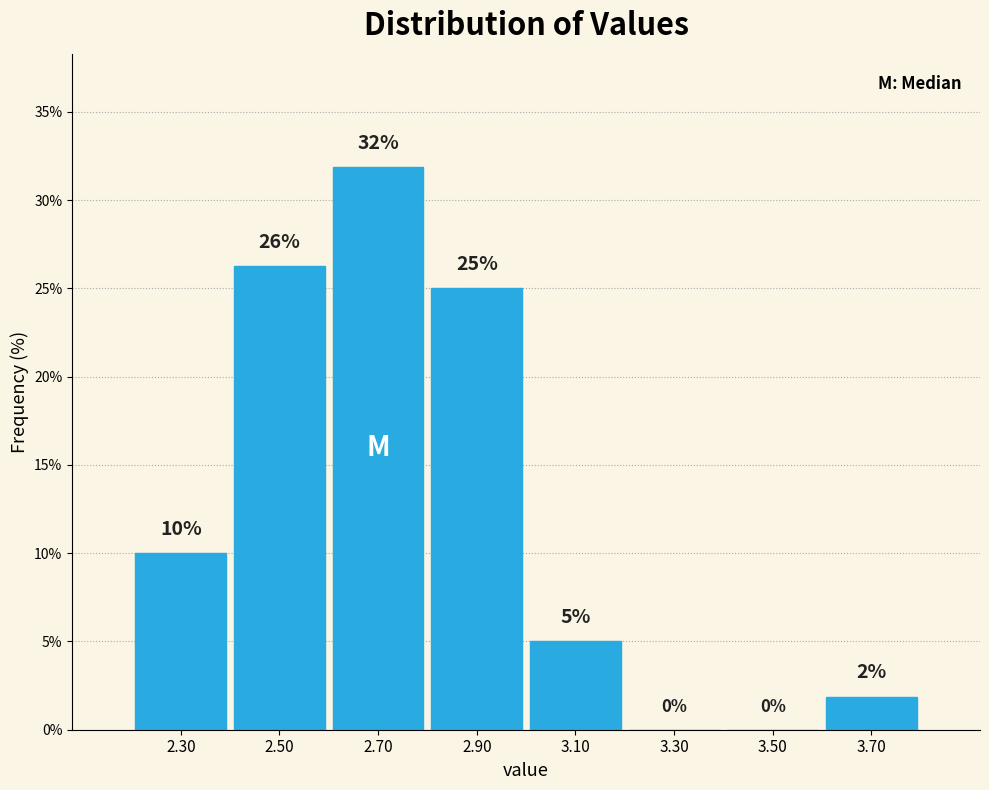

Which range on the x-axis has the tallest bar?

2.6 to 2.8